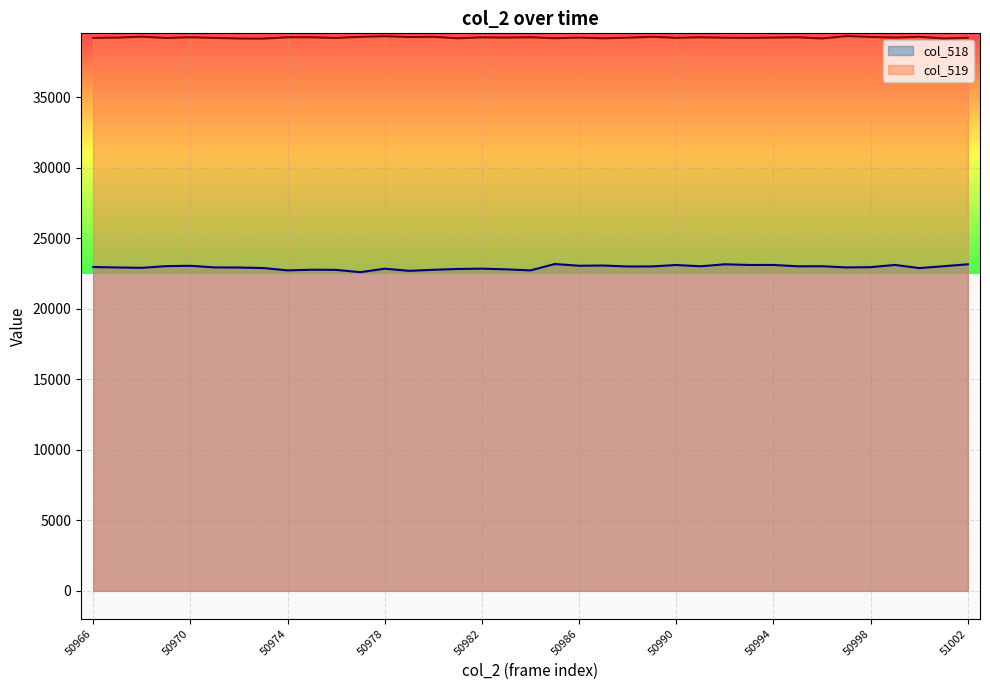

How many interior local peaks does the col_519 series have?

13